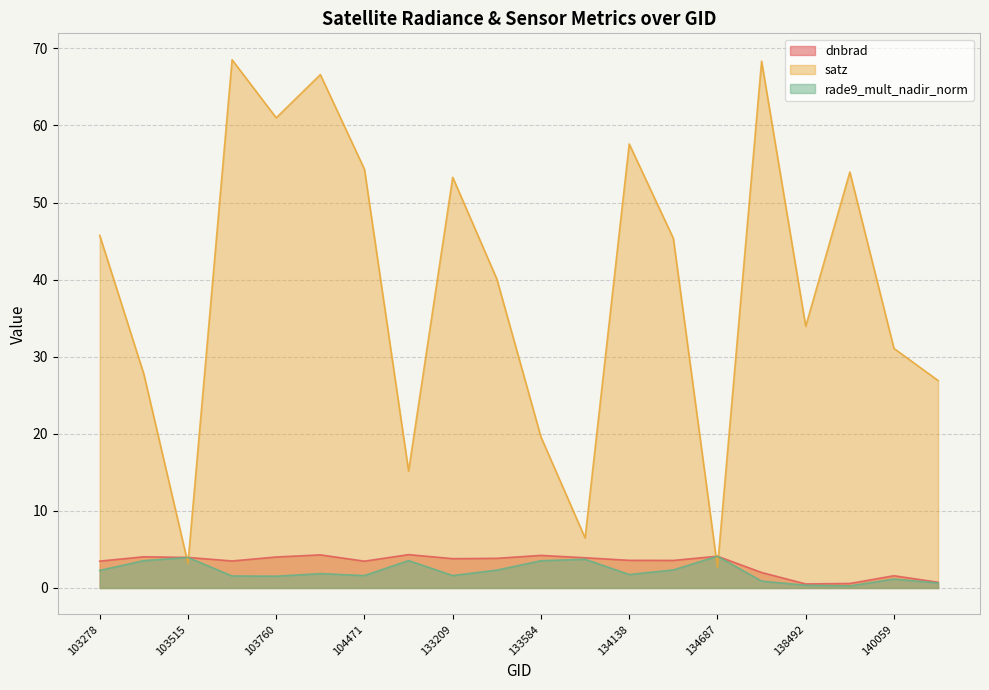

What is the value of the rade9_mult_nadir_norm point at the 13th from the left?

1.7